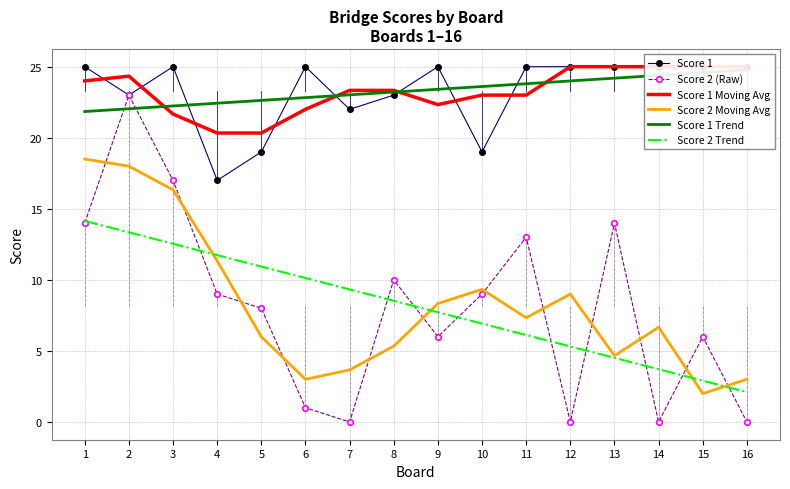

What is the value of the Score 1 Moving Avg point at the 1st from the left?

24.0